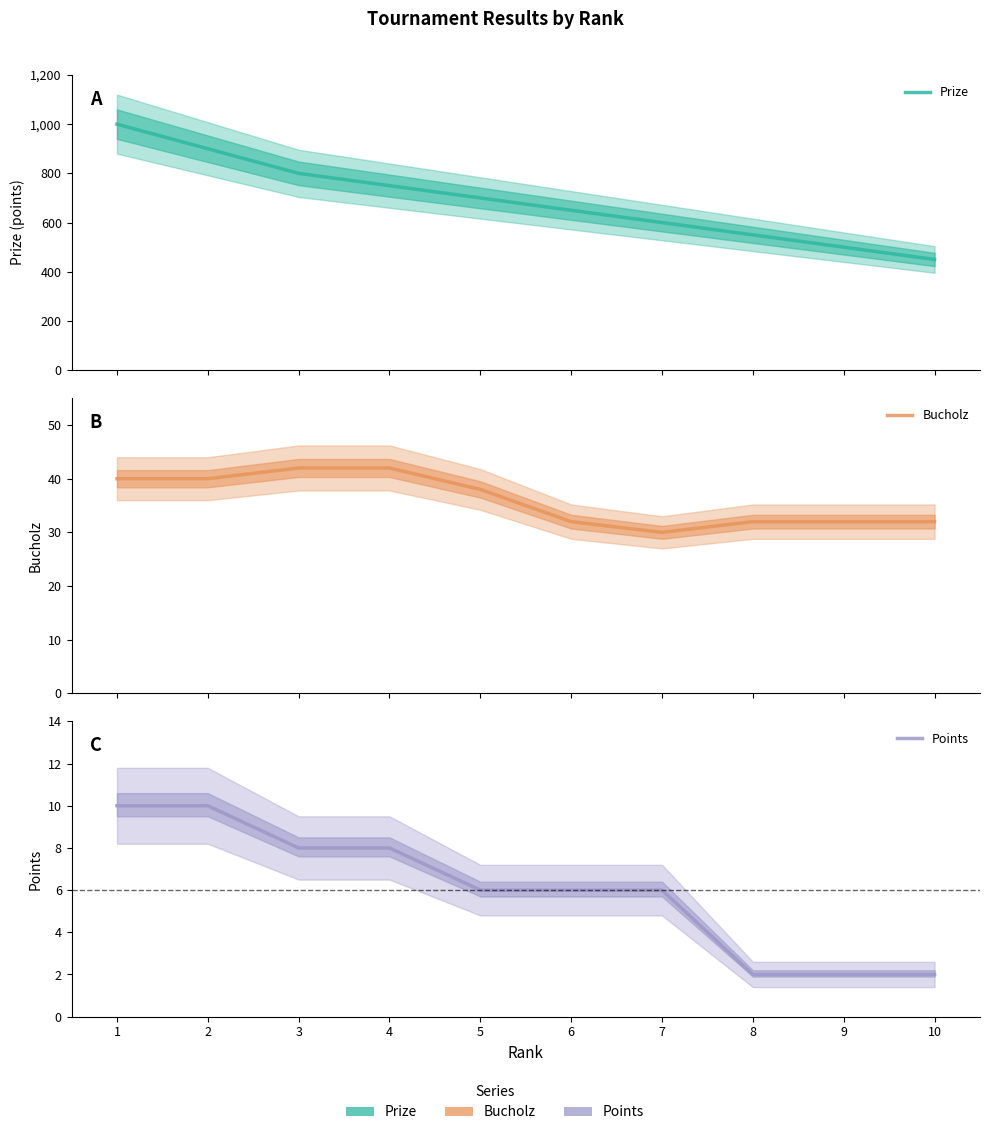

Where is Prize nearest to the value 725?

4